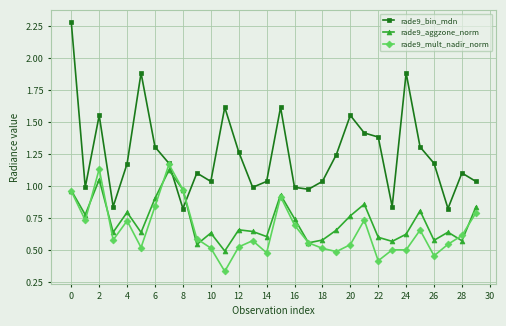

What are all the series names shown in the legend?

rade9_bin_mdn, rade9_aggzone_norm, rade9_mult_nadir_norm